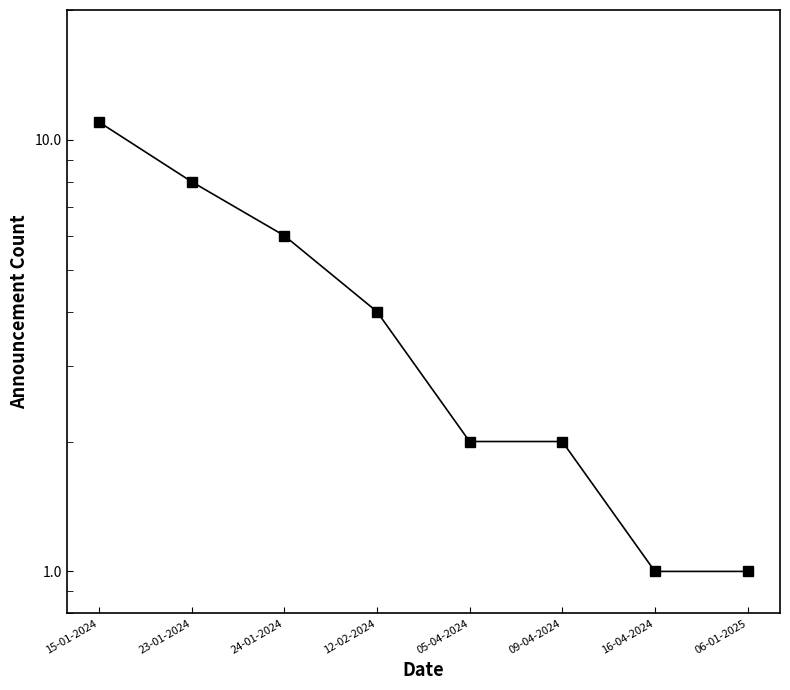

Does the chart display data point markers on the line(s)?

Yes